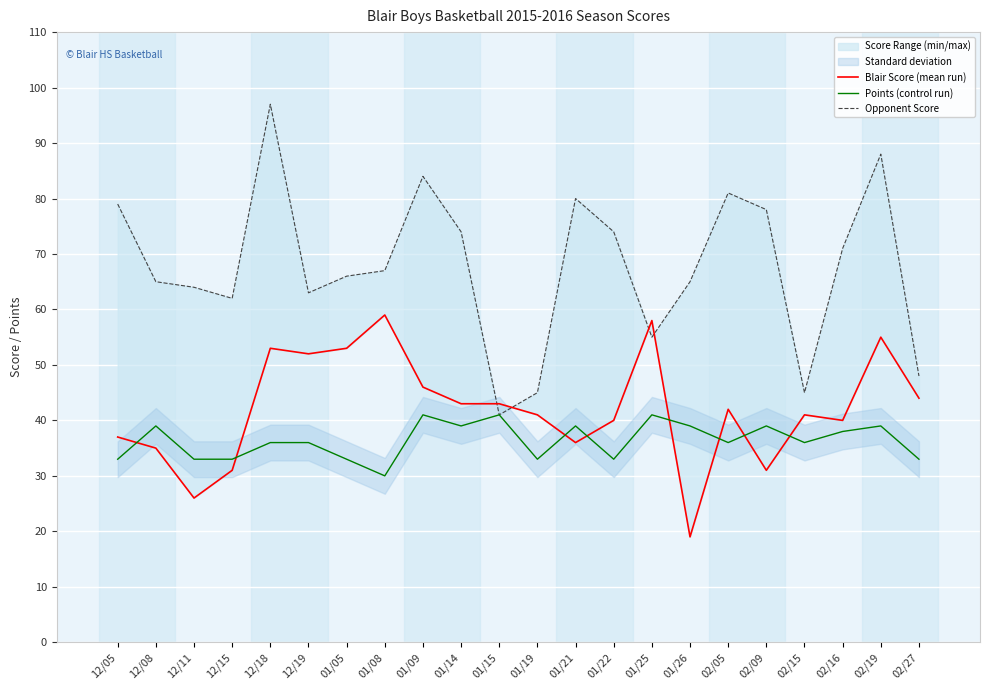

At which category is the sum across all series the highest?

12/18